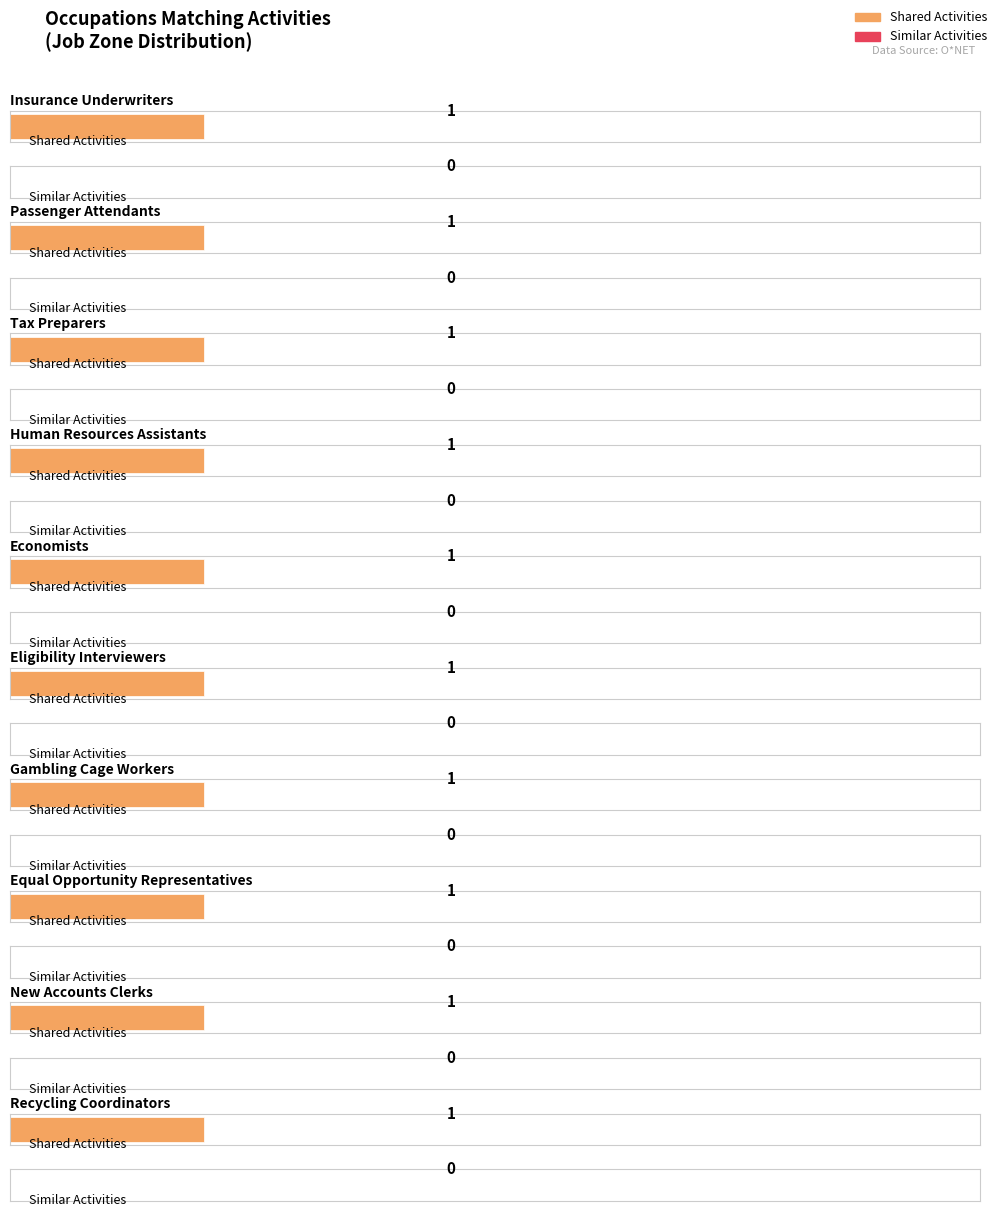

Between Economists and Gambling Cage Workers, which is larger?

Economists